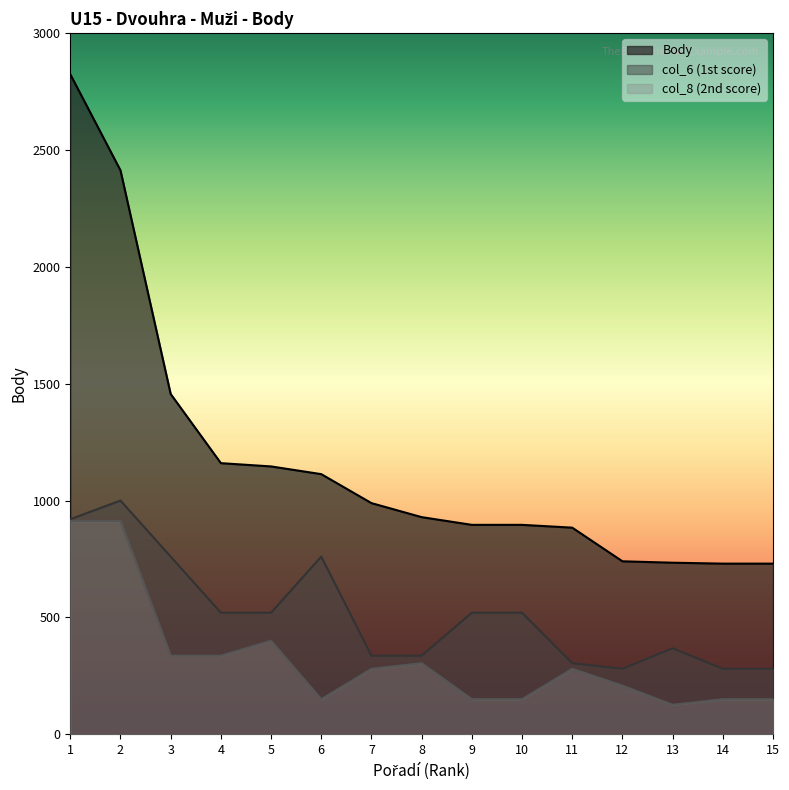

True or false: col_6 and Body intersect in this chart.

False